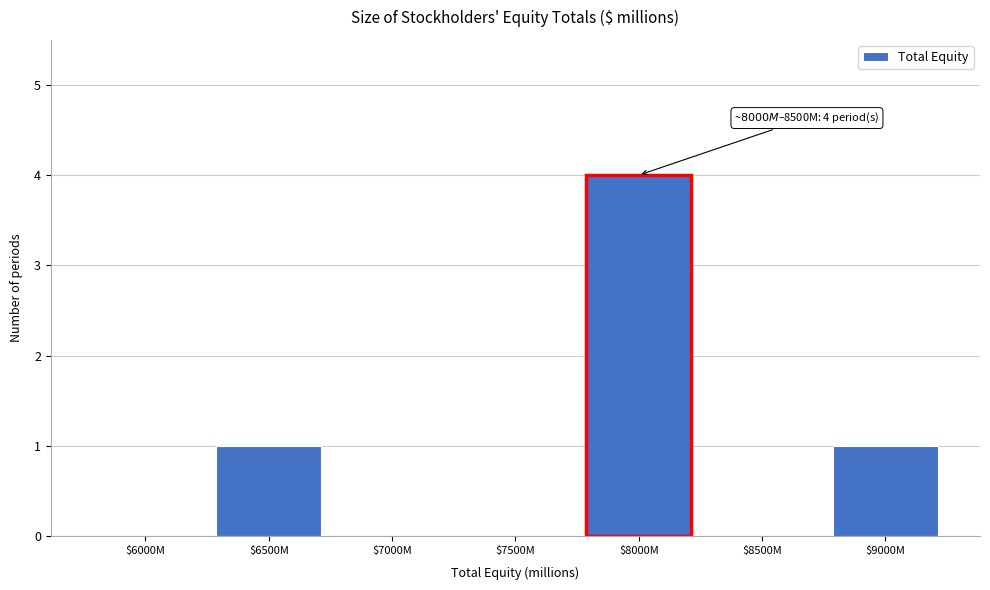

What is the sum of all values?

6